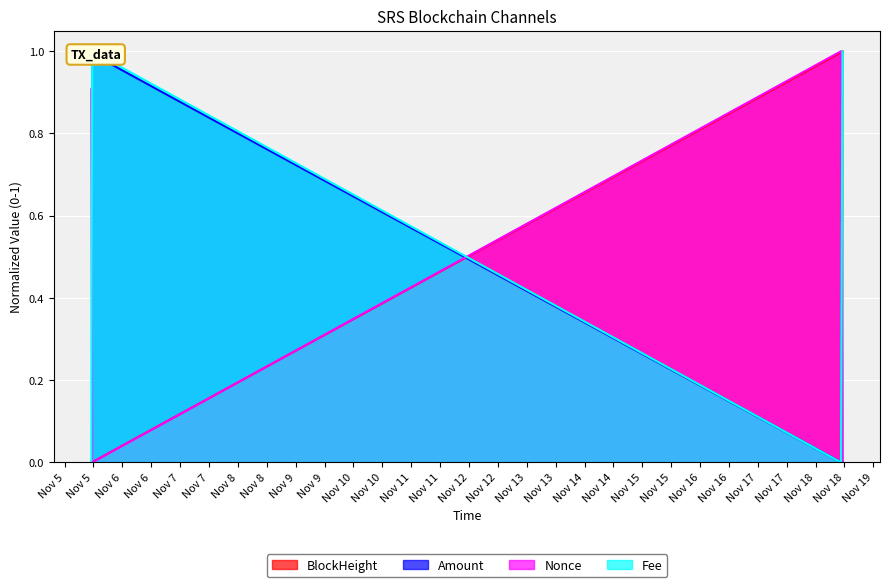

What is the maximum value for BlockHeight?

1.0